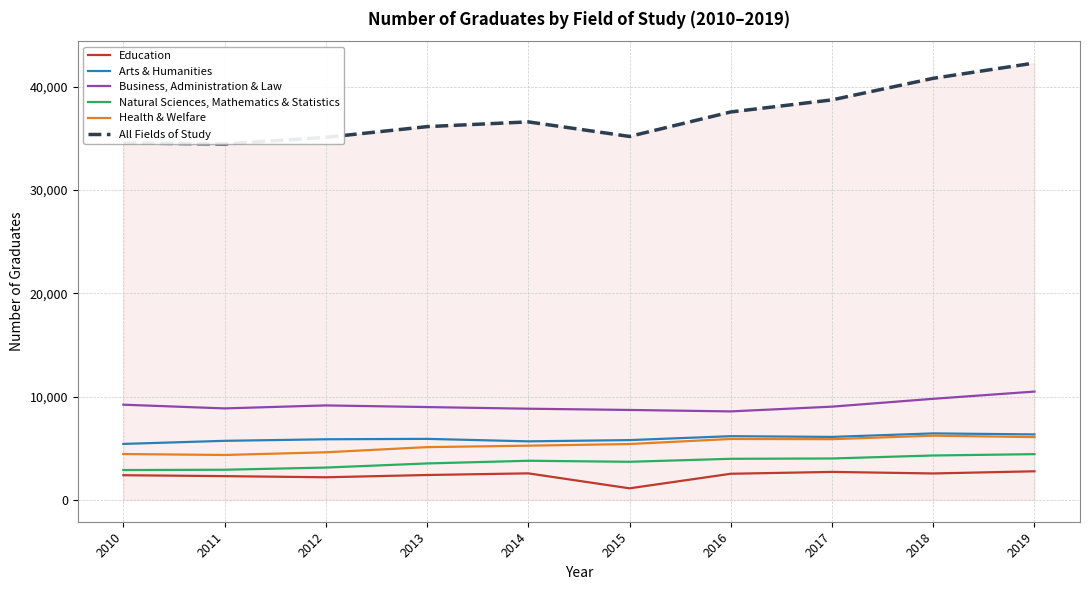

Which series has the largest range (max minus min)?

All Fields of Study